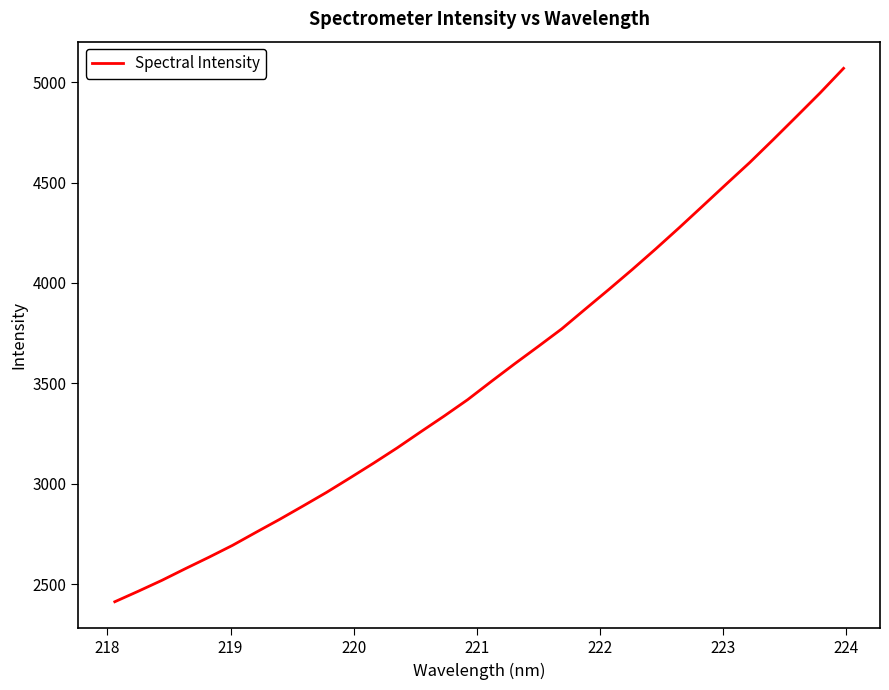

What is the smallest value displayed?

2412.6